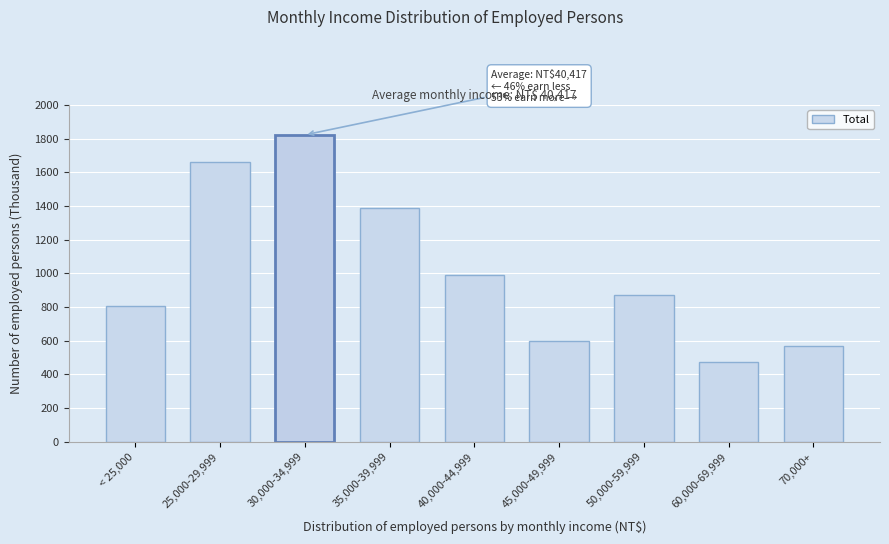

Reading right to left, list all the values displayed in this chart.

70,000+=570	60,000-69,999=476	50,000-59,999=872	45,000-49,999=600	40,000-44,999=993	35,000-39,999=1385	30,000-34,999=1822	25,000-29,999=1660	< 25,000=805